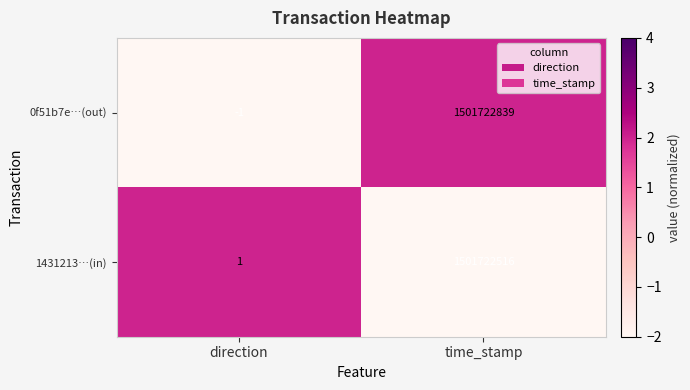

Reading right to left, what are all the values shown in this chart?

0f51b7e…(out): 1501722839	-1
1431213…(in): 1501722516	1